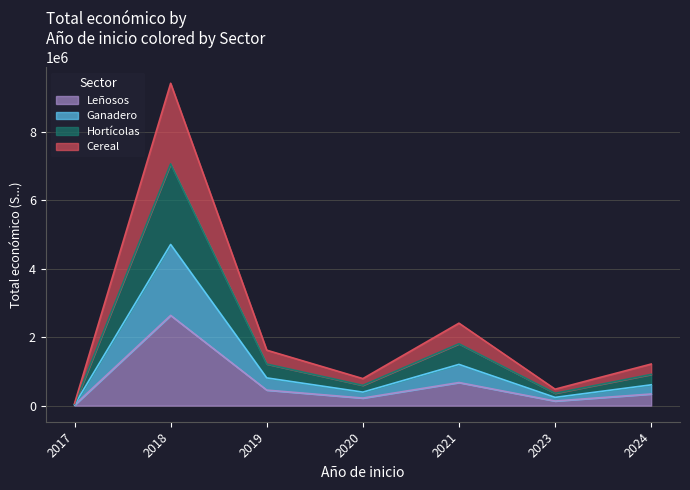

Does the chart display data point markers on the line(s)?

No